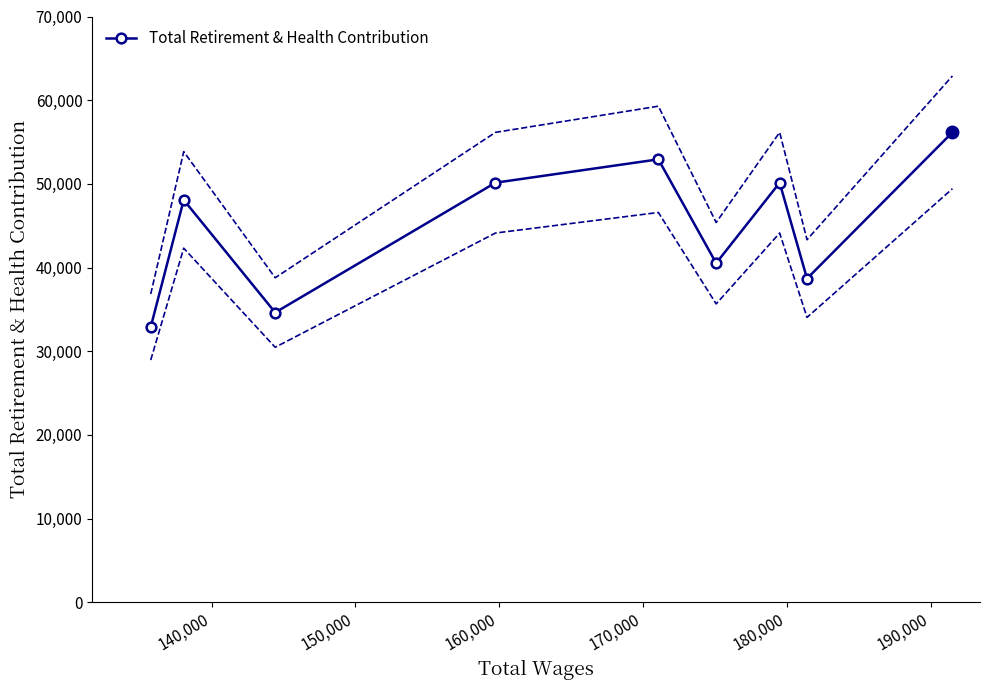

What is the minimum value for Total Retirement & Health Contribution?

32887